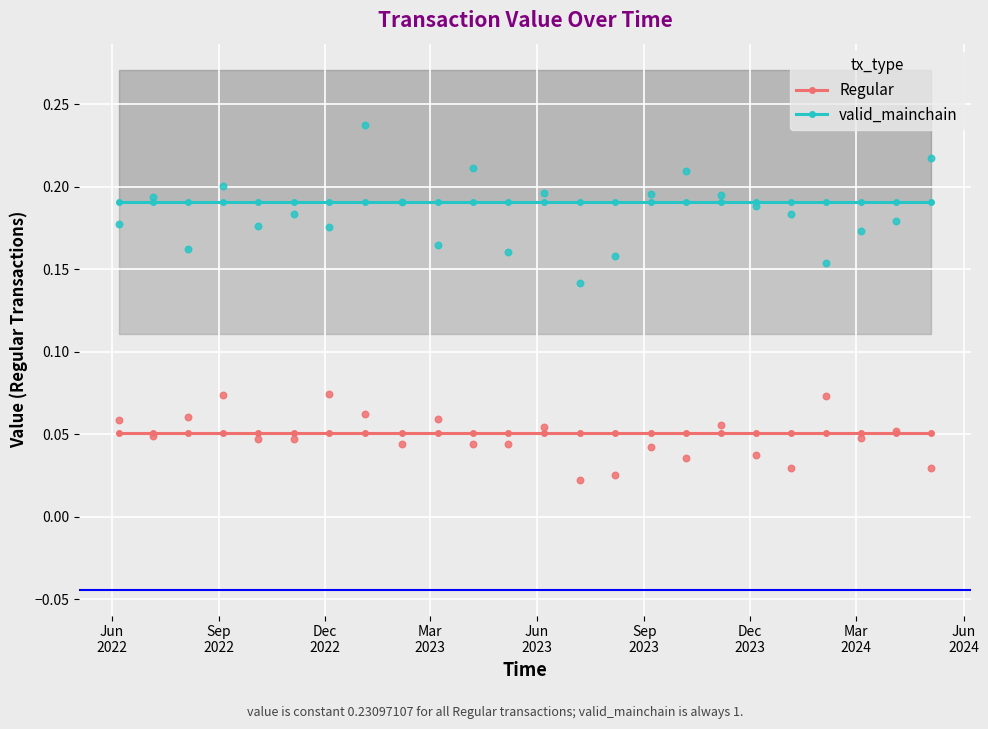

At how many categories does at least one series exceed 0?

24